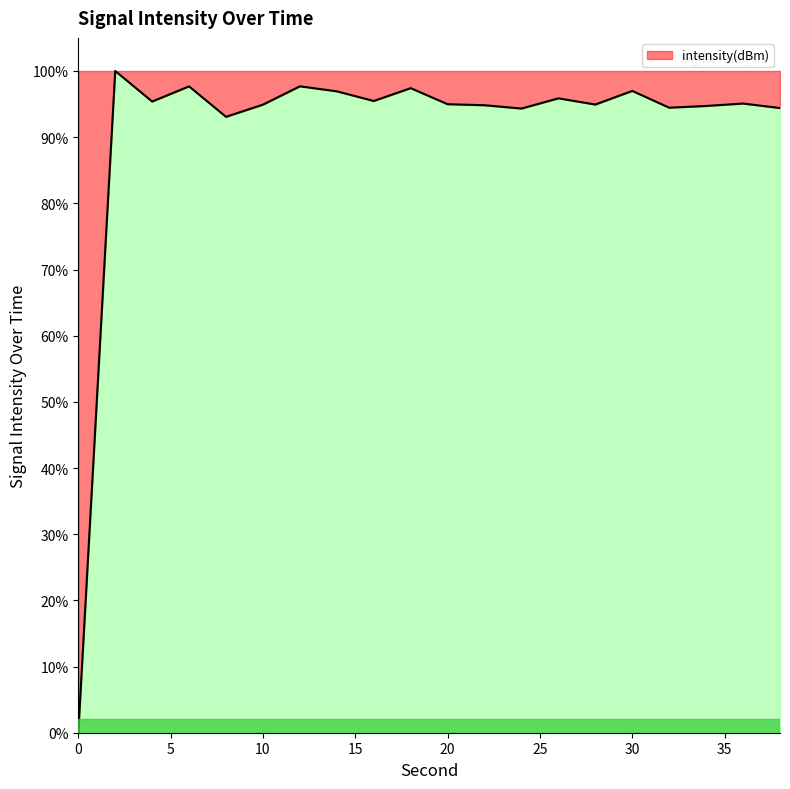

What is the maximum value shown in the chart?

100.0